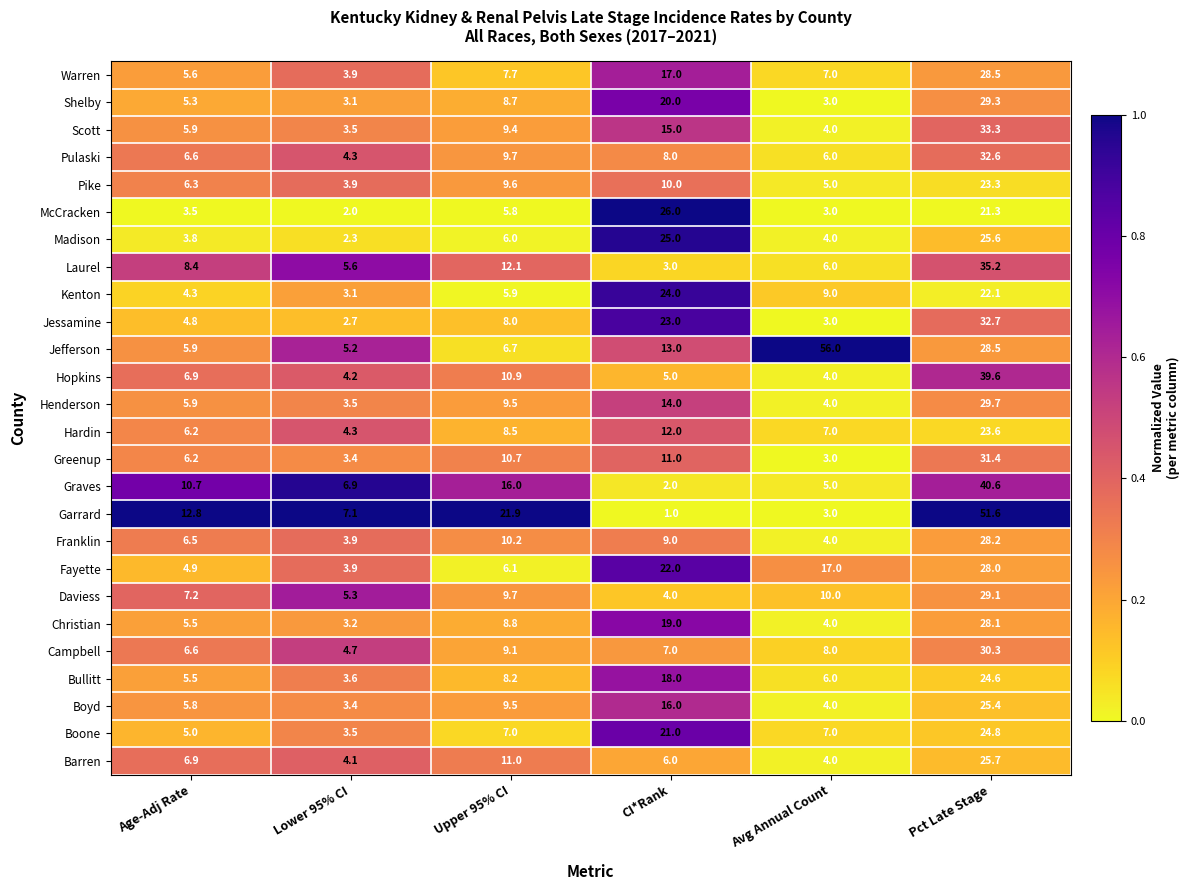

True or false: Hopkins has a value of 2.7 at Lower 95% CI.

False